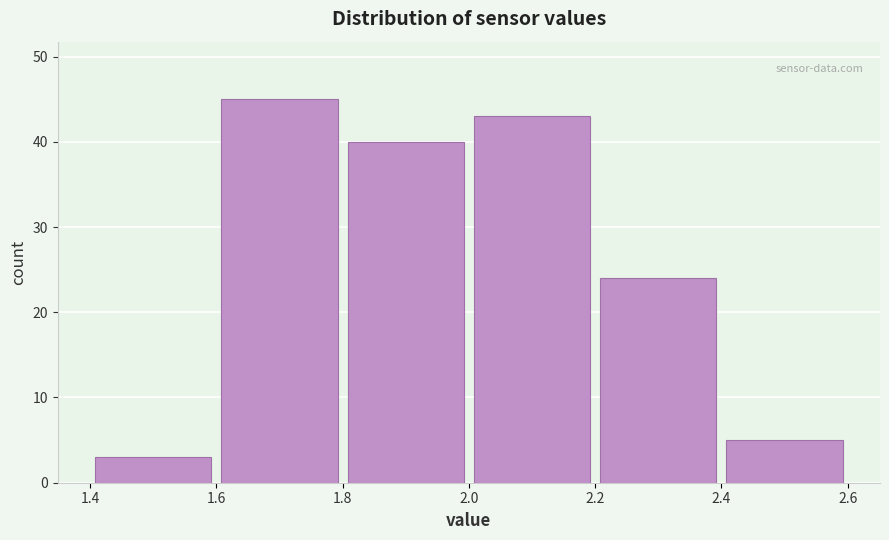

What is the height of the bar covering 1.6 to 1.8 on the x-axis? The values are not printed on the chart, so give them approximately, as read against the axis.

45